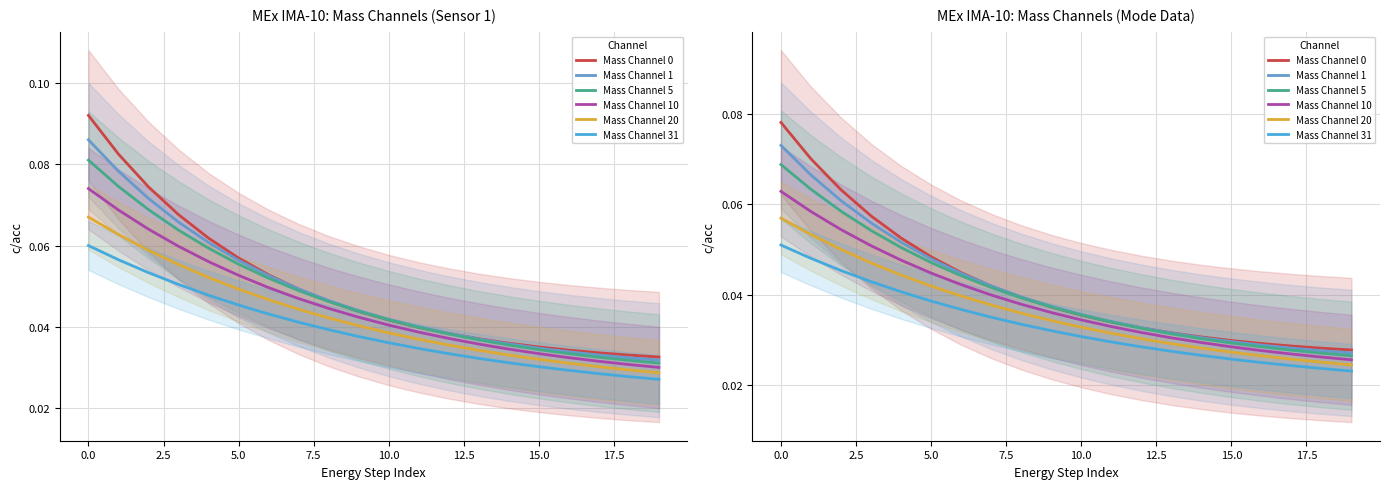

True or false: Mass Channel 31 and Mass Channel 10 cross at least once.

False